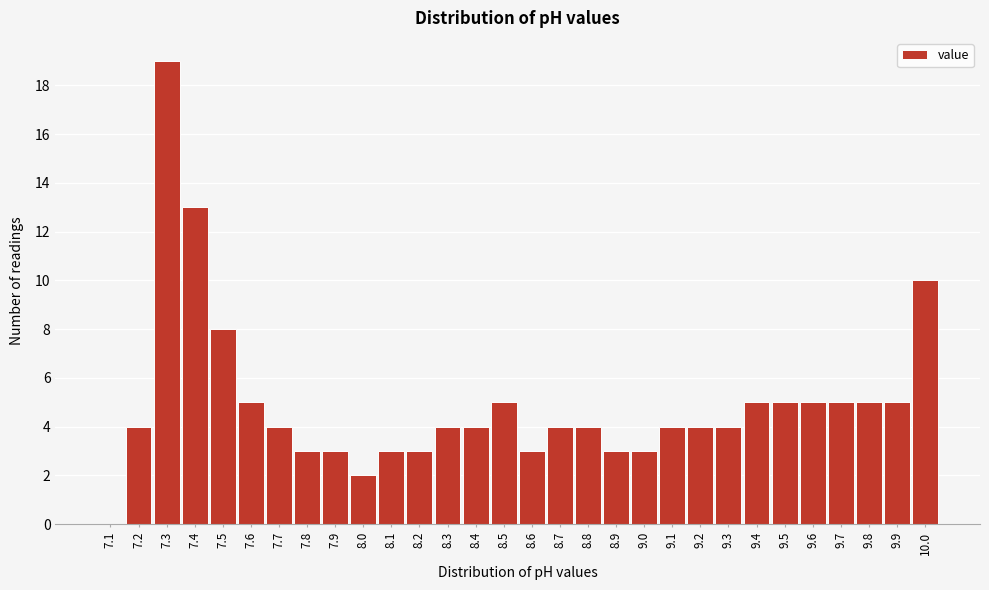

Reading left to right, transcribe all the data shown in this chart.

7.1=0	7.2=4	7.3=19	7.4=13	7.5=8	7.6=5	7.7=4	7.8=3	7.9=3	8.0=2	8.1=3	8.2=3	8.3=4	8.4=4	8.5=5	8.6=3	8.7=4	8.8=4	8.9=3	9.0=3	9.1=4	9.2=4	9.3=4	9.4=5	9.5=5	9.6=5	9.7=5	9.8=5	9.9=5	10.0=10